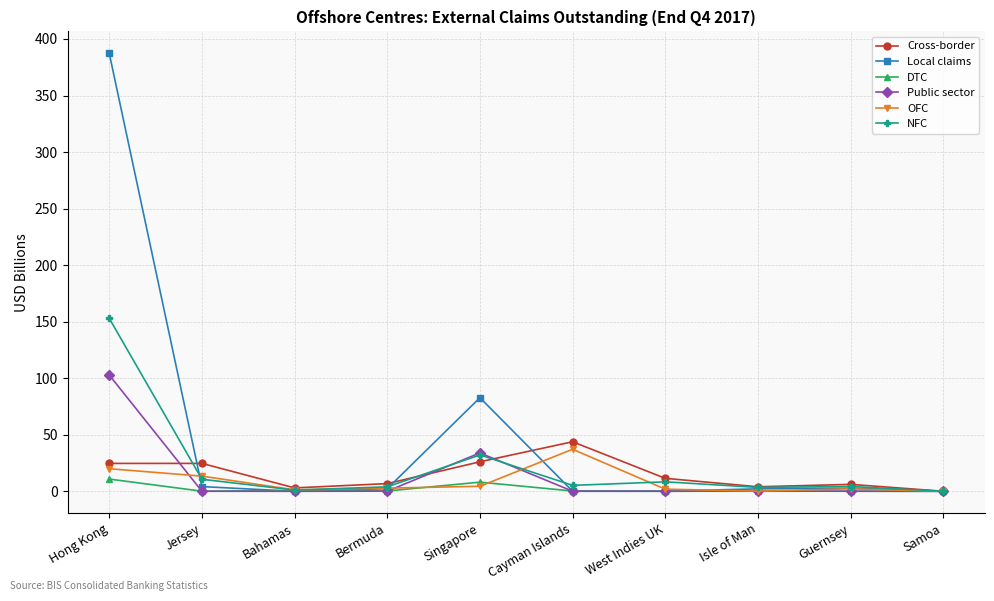

What is the label of the 10th point from the left?

Samoa